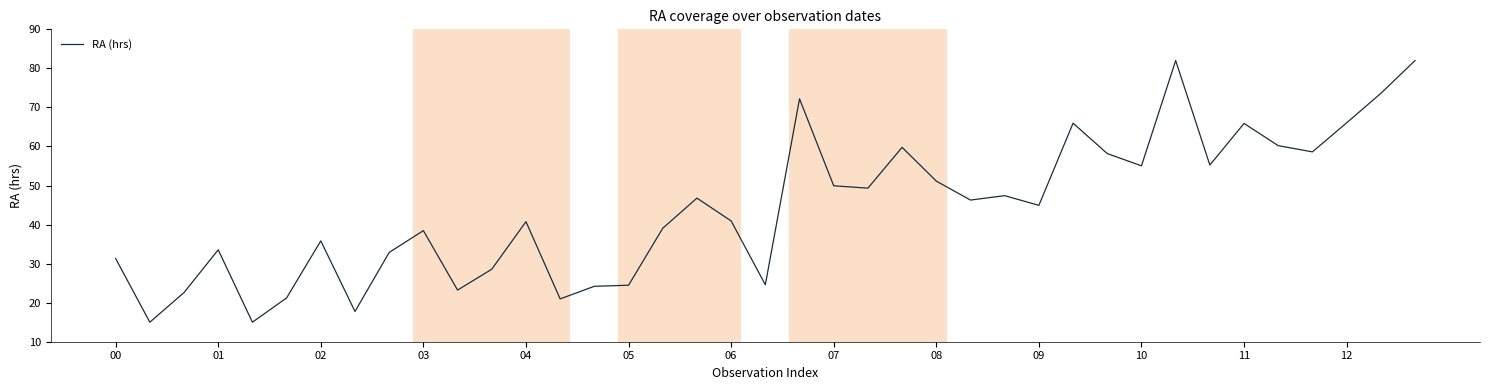

What is the minimum value shown in the chart?

15.0